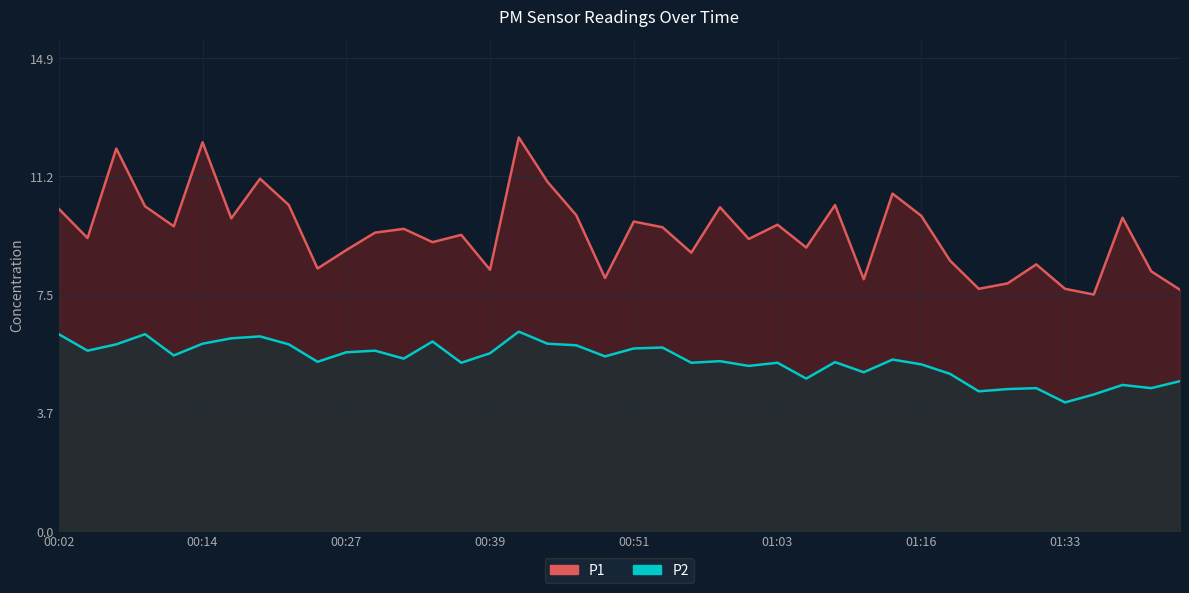

Rank the series at 21 from lowest to highest value.

P2, P1